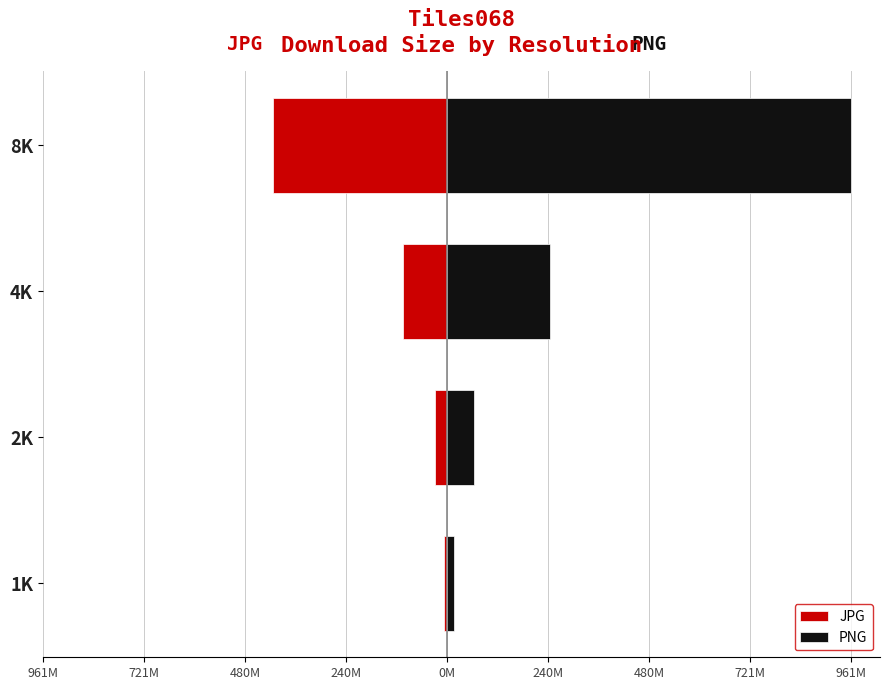

Are the bars grouped side by side (vs. stacked)?

Yes